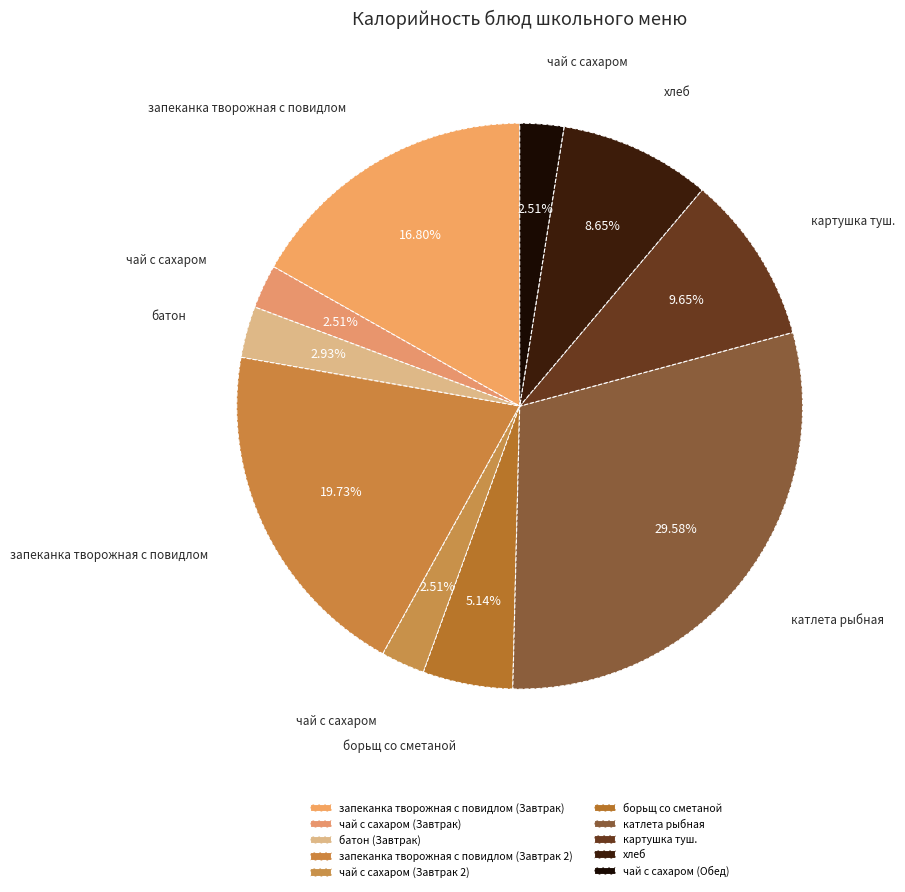

To the nearest percent, what is the combined percentage of запеканка творожная с повидлом (Завтрак) and чай с сахаром (Завтрак 2)?

19%